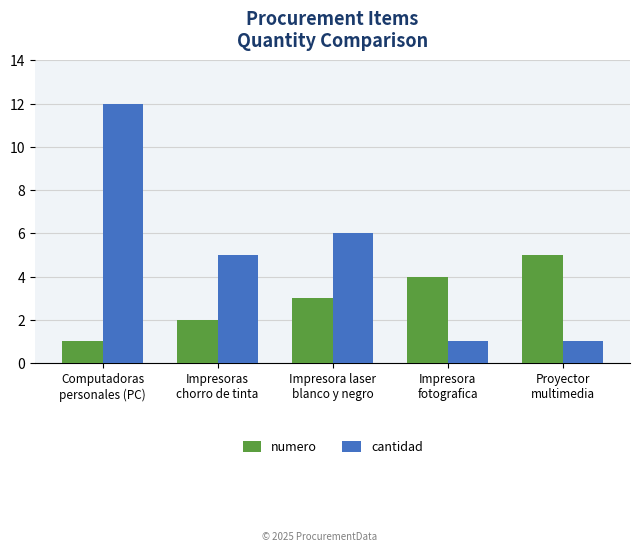

At which label is cantidad closest to 6?

Impresora laser
blanco y negro